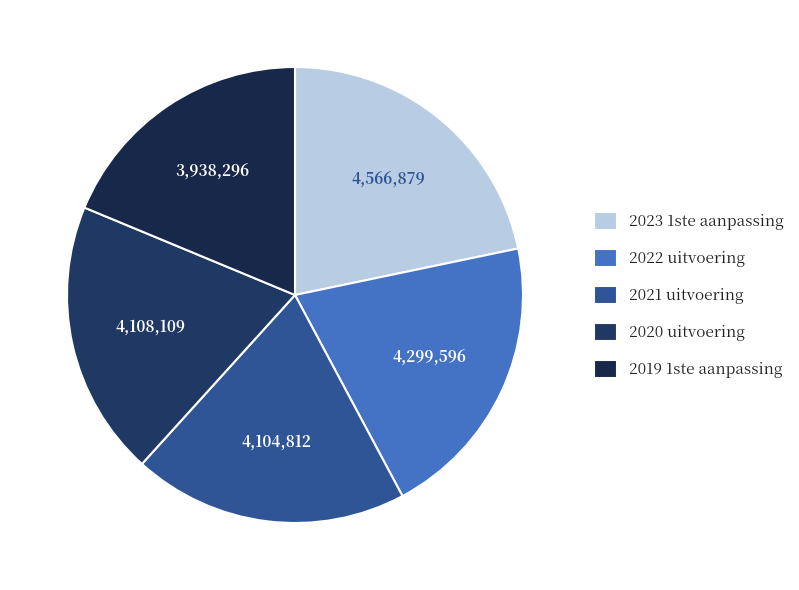

The 2019 1ste aanpassing slice represents 29% of the pie. True or false?

False